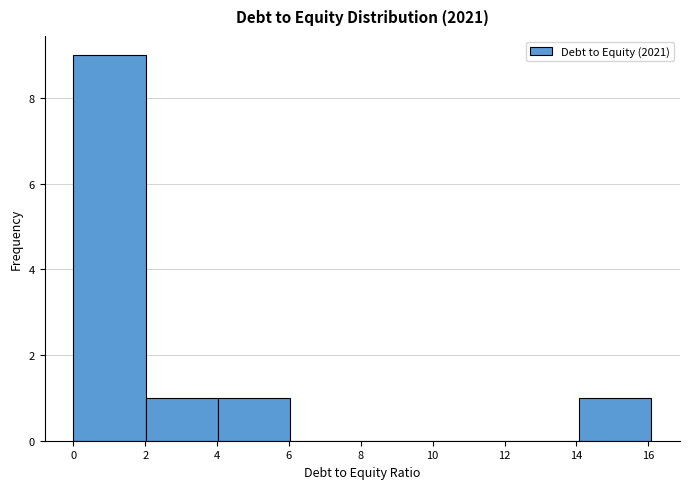

Reading left to right, transcribe this chart: for each bar, give the range it covers on the x-axis and its height. Neither the bar edges nor the heights are printed on the chart, so give them approximately, as read against the axes.

0 to 2: 9
2 to 4: 1
4 to 6: 1
6 to 8: 0
8 to 10: 0
10 to 12: 0
12 to 14: 0
14 to 16: 1